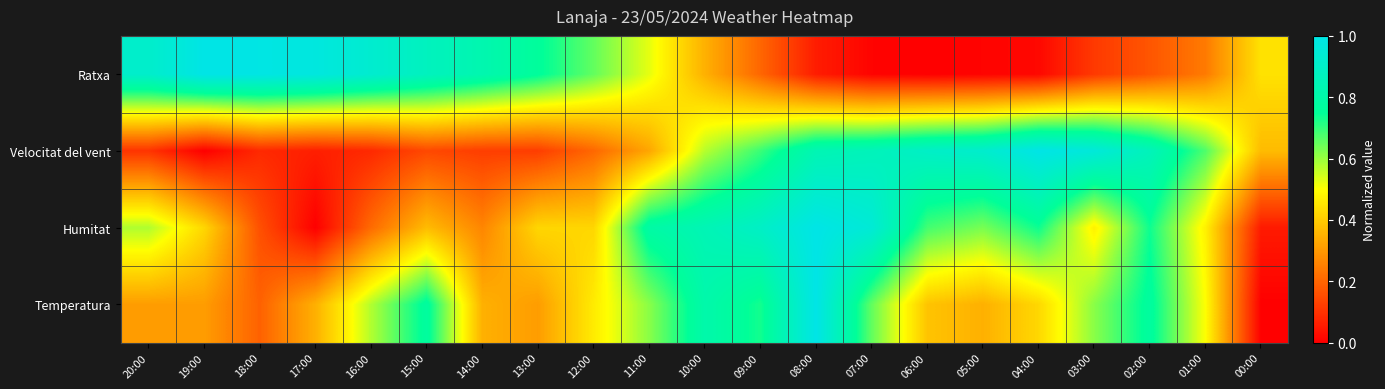

Which series has the largest total across all categories?

Humitat